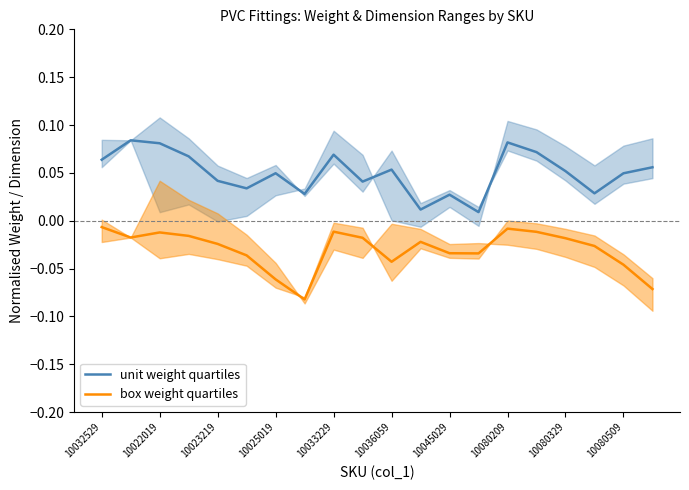

What is the difference between the second highest and minimum values in the box weight quartiles series?

0.1